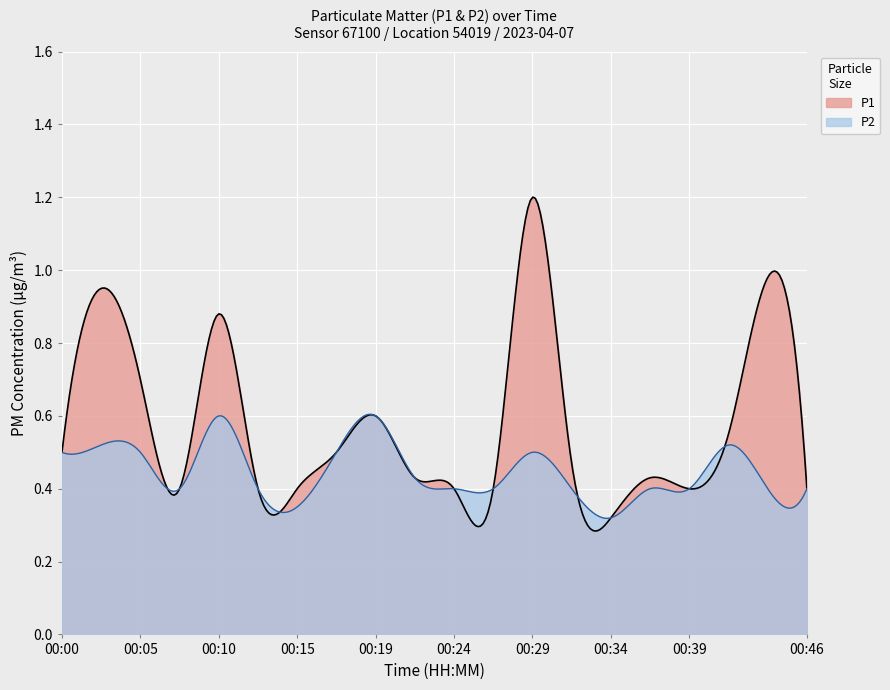

The value of P1 at 00:00 is 0.3. True or false?

False